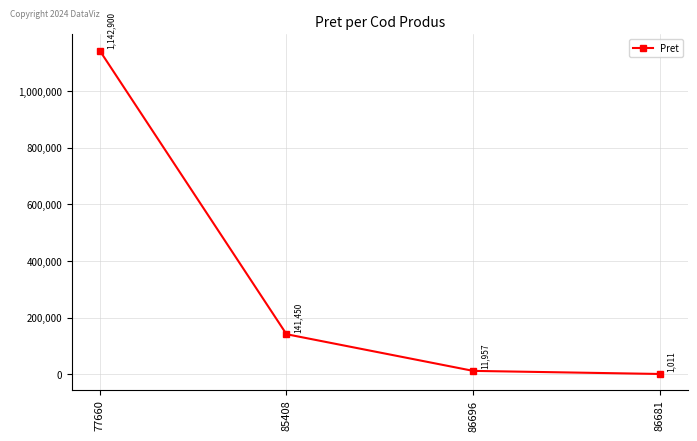

What is the sum of all values?

1297318.3